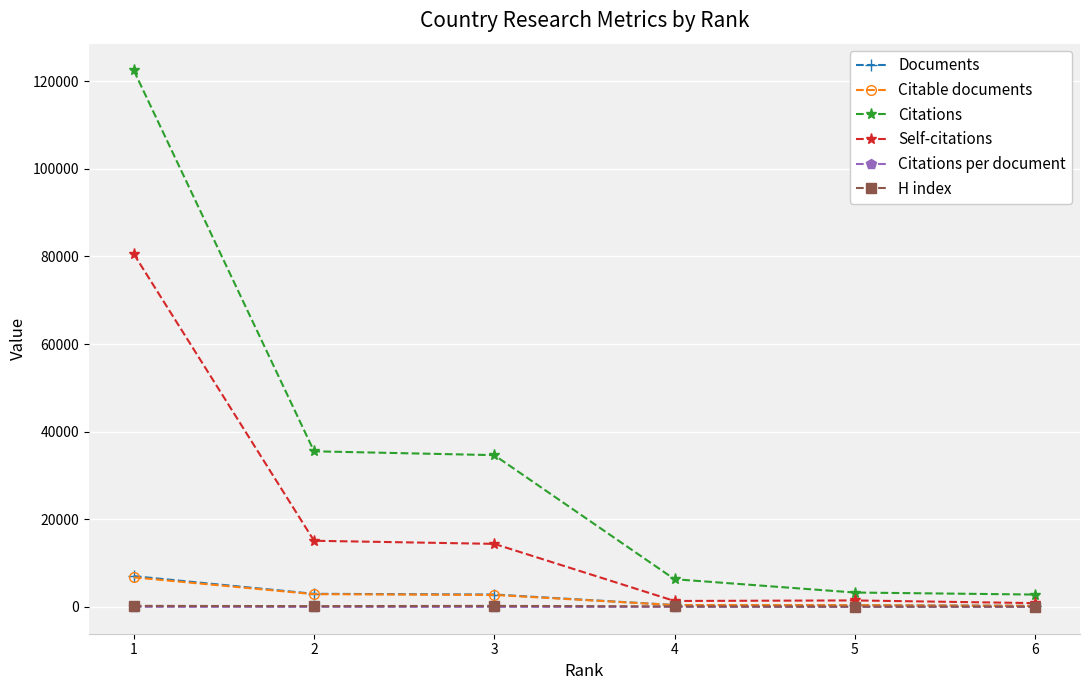

What is the maximum value for H index?

245.0